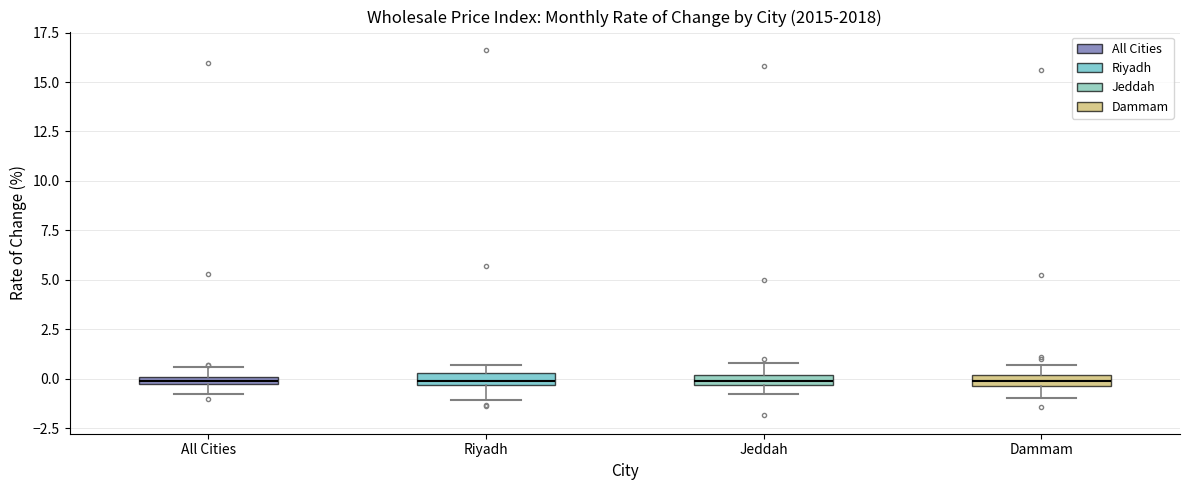

Where does the lower whisker of the box for All Cities end on the y-axis? The values are not printed on the chart, so give them approximately, as read against the axis.

-1.0